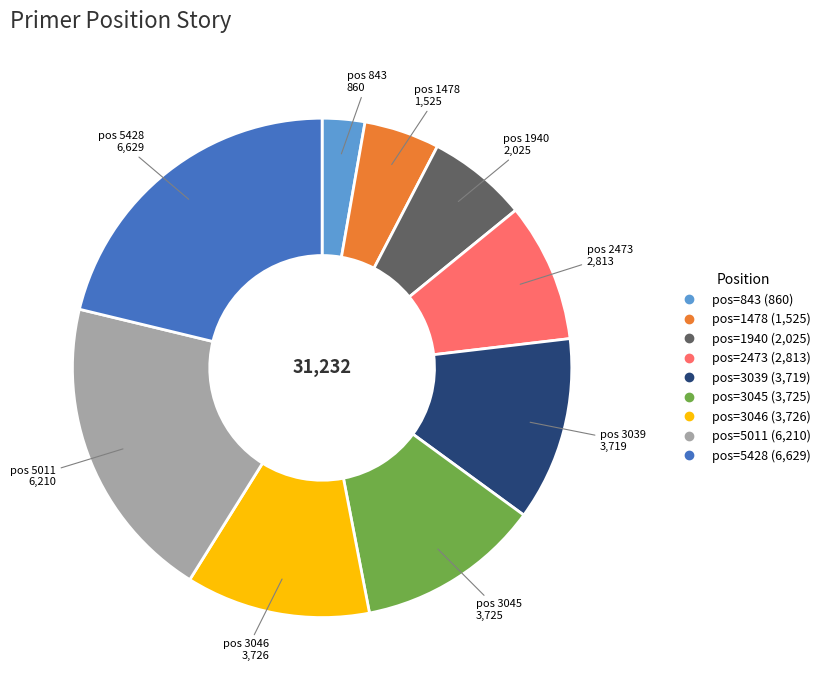

Does any single category account for the majority?

No